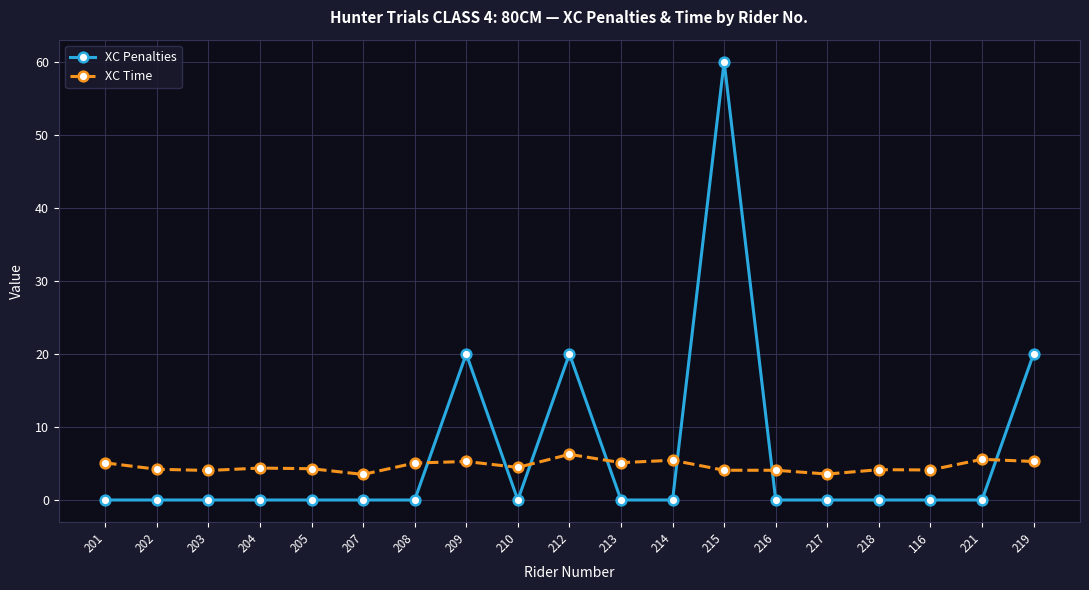

What is the average value of the XC Time series?

4.6